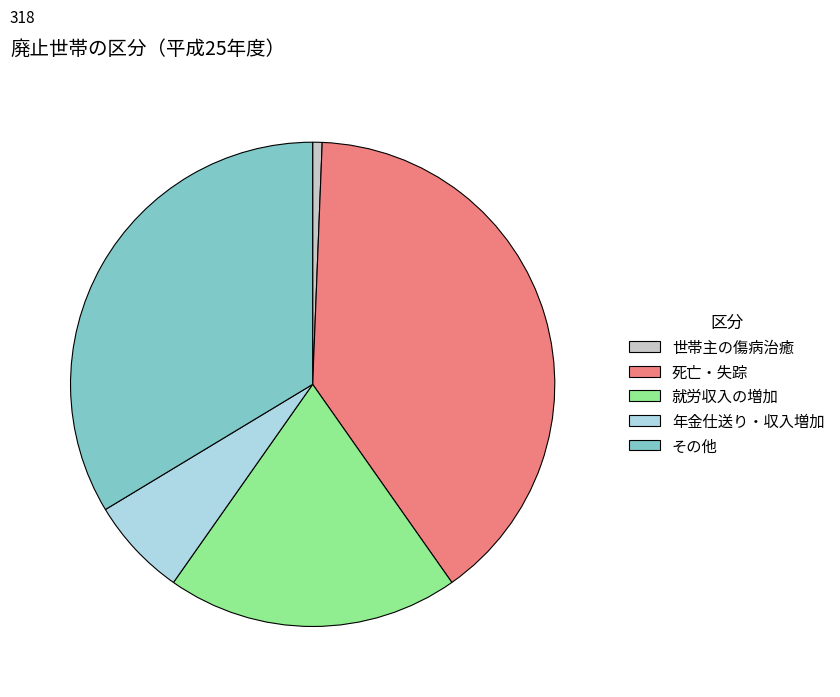

Do 就労収入の増加 and 年金仕送り・収入増加 together represent more than half of the pie?

No